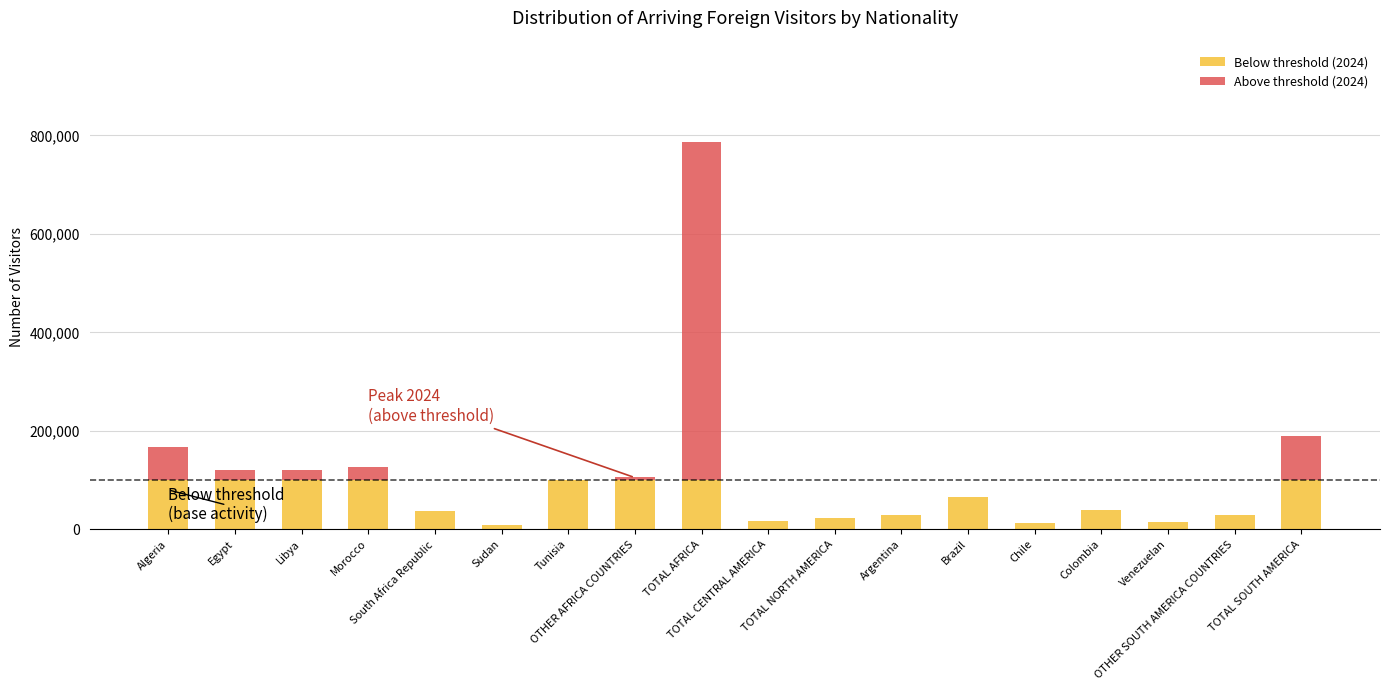

Which has a higher value, Brazil or Chile?

Brazil